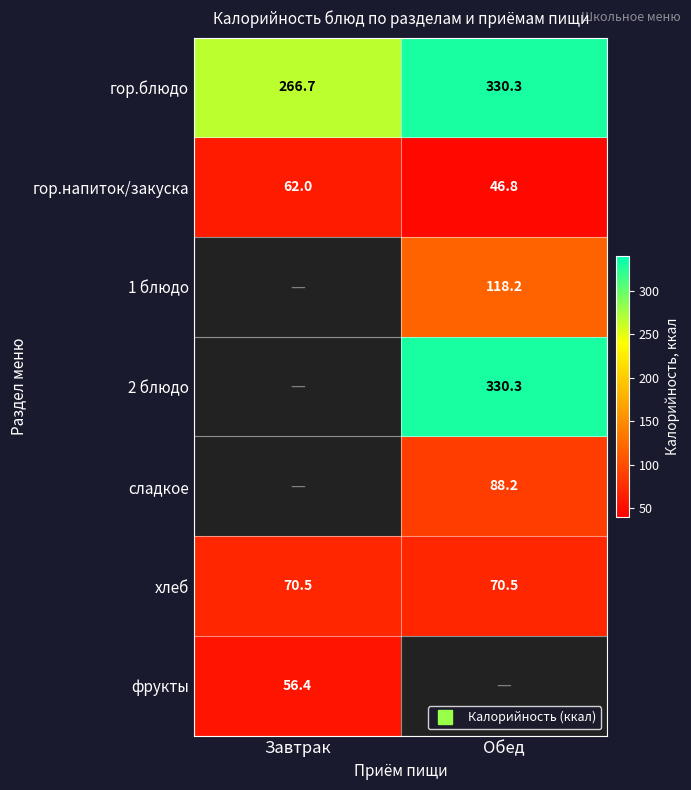

Rank the series by their maximum value, from lowest to highest.

фрукты, гор.напиток/закуска, хлеб, сладкое, 1 блюдо, гор.блюдо, 2 блюдо